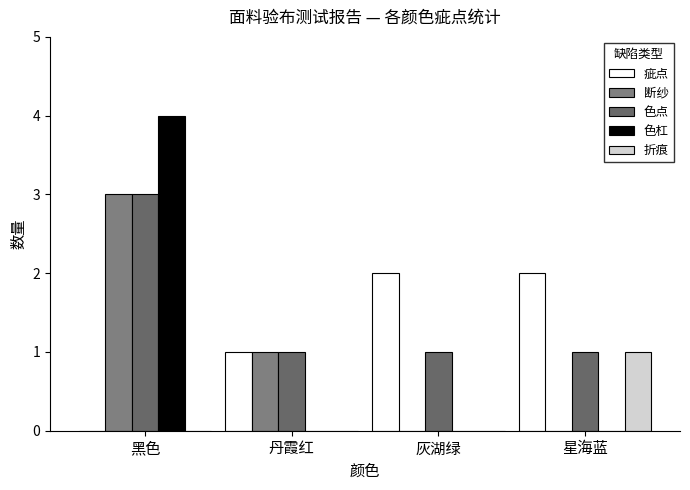

What is the total value across all series at 丹霞红?

3